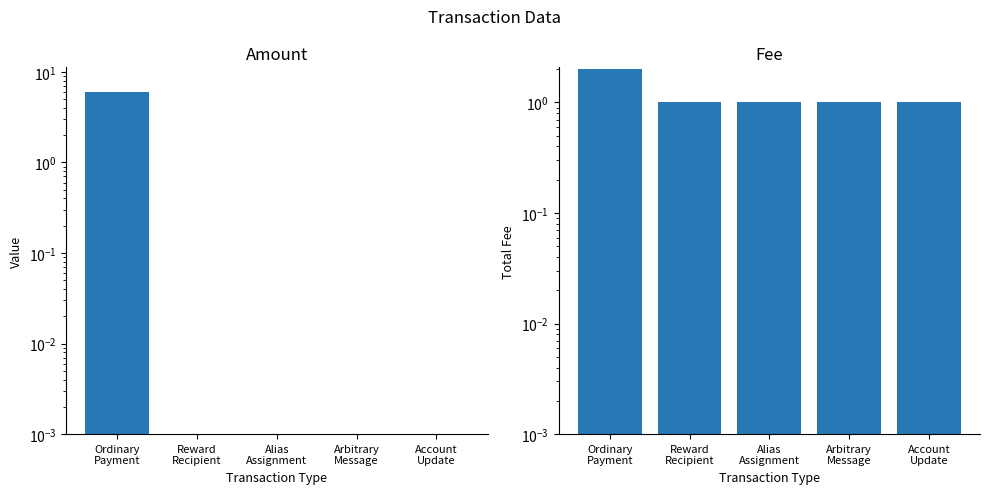

What is the label of the 4th bar from the left?

Arbitrary
Message